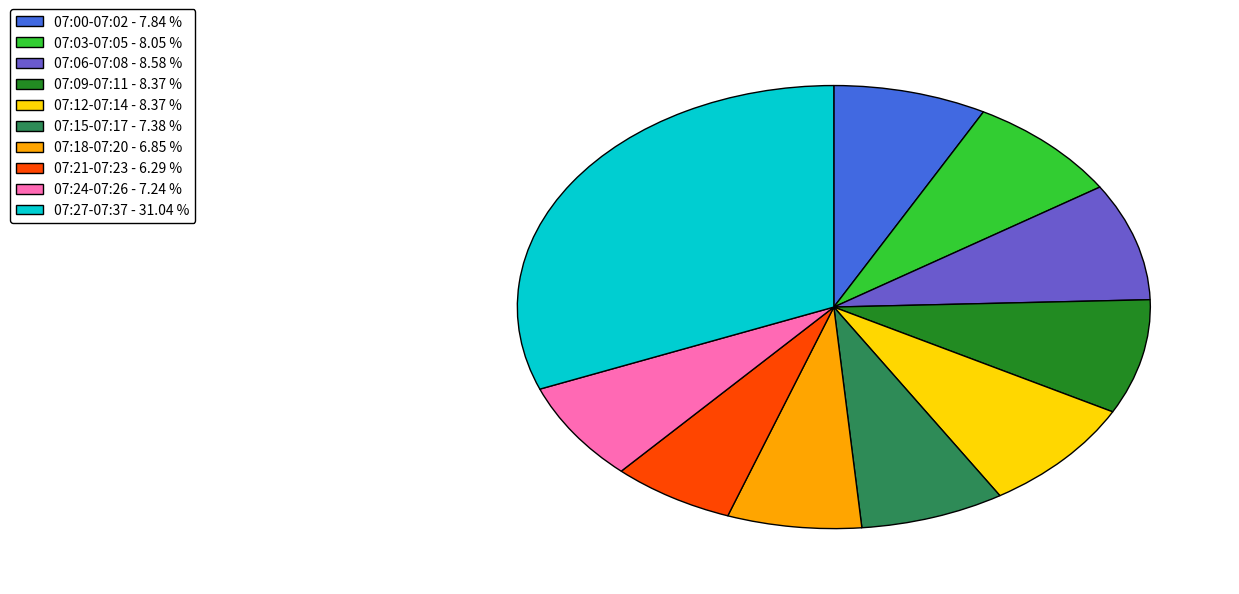

Is there any slice that represents more than half of the pie?

No